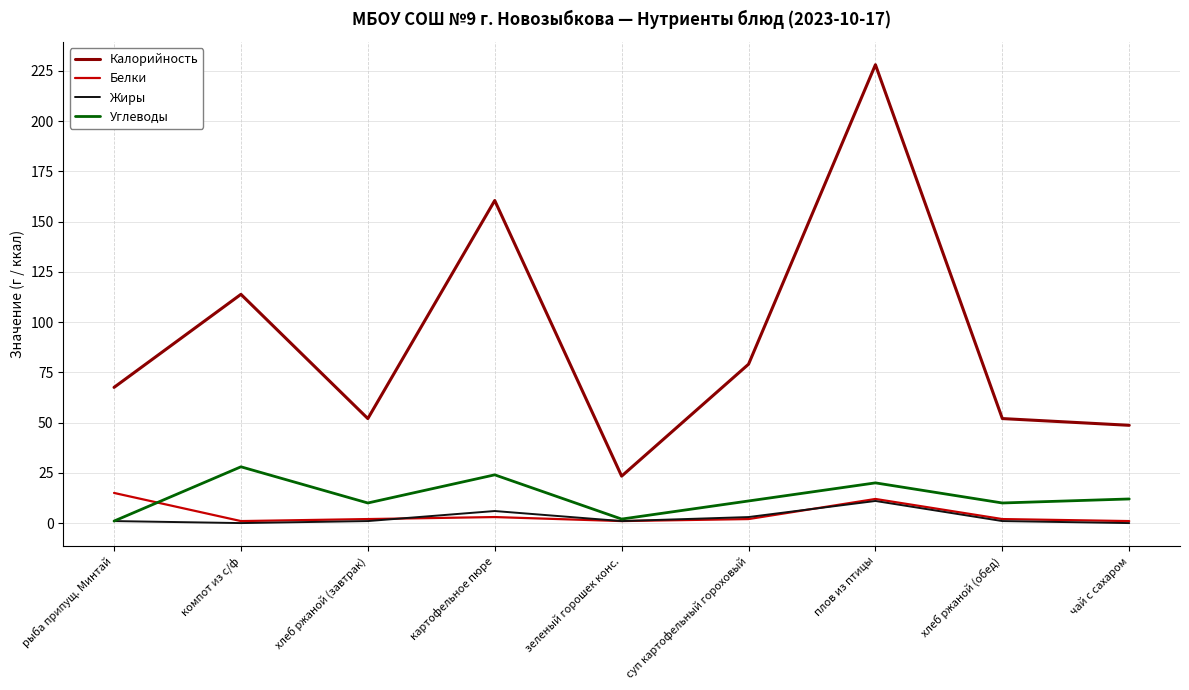

Read the Калорийность value at картофельное пюре.

160.5